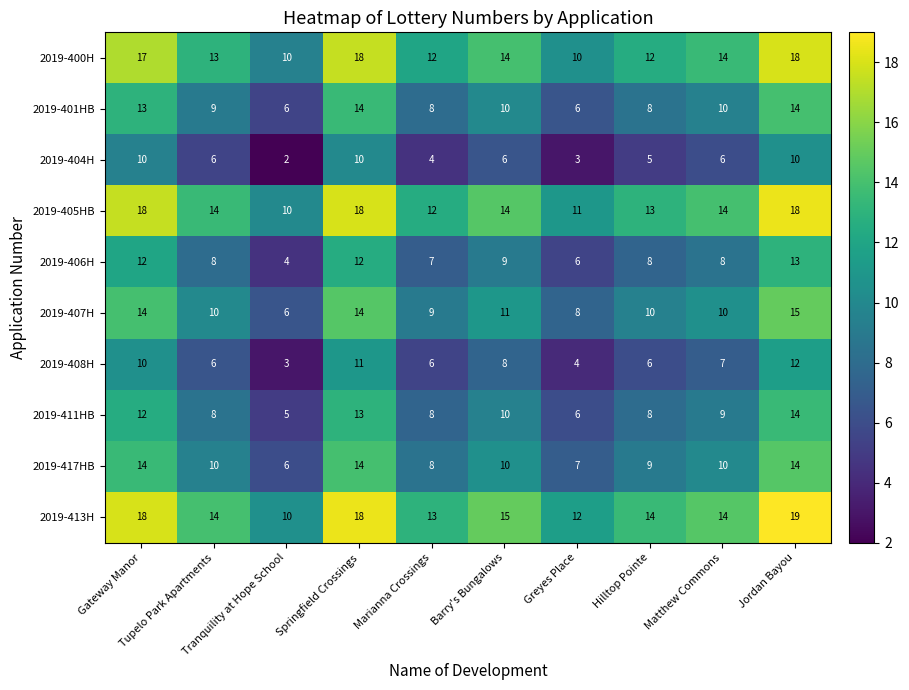

At which category does the chart reach its minimum across all series?

Tranquility at Hope School